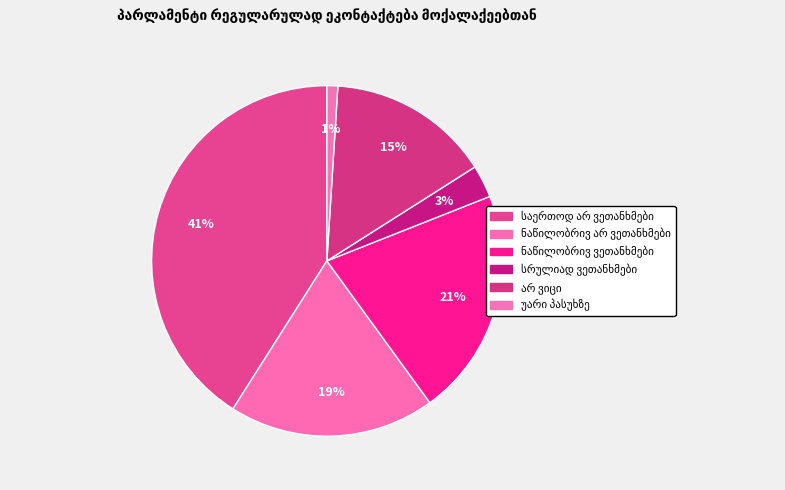

Rank the categories by value from highest to lowest.

საერთოდ არ ვეთანხმები, ნაწილობრივ ვეთანხმები, ნაწილობრივ არ ვეთანხმები, არ ვიცი, სრულიად ვეთანხმები, უარი პასუხზე